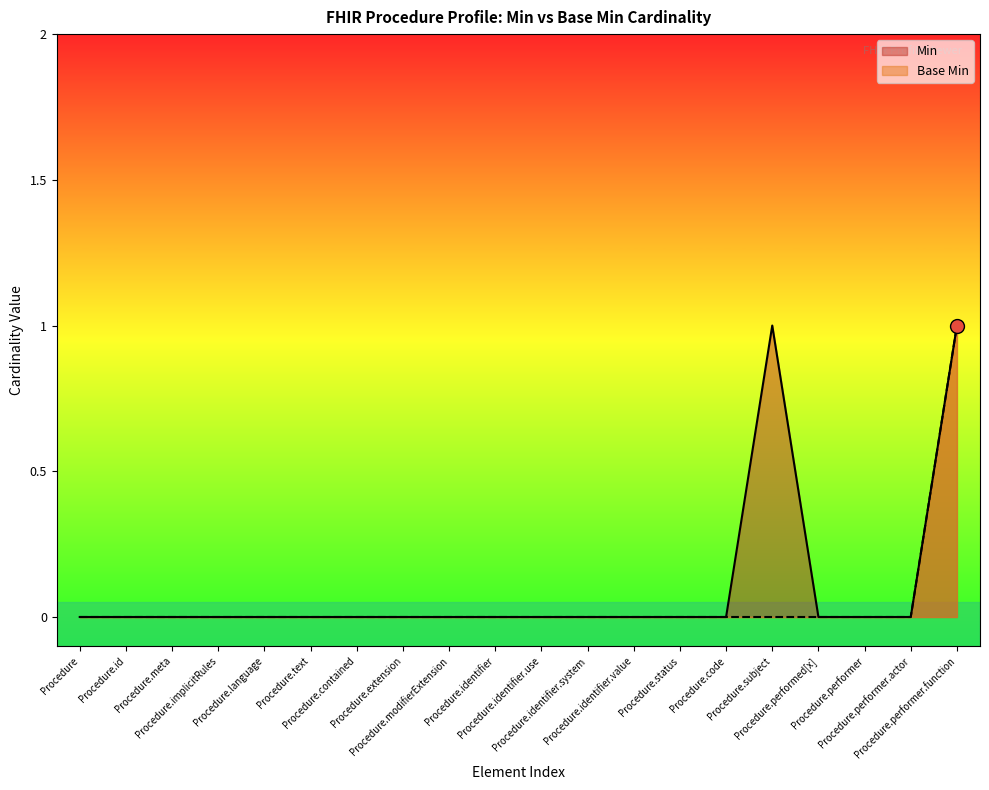

What are all the series names shown in the legend?

Min, Base Min